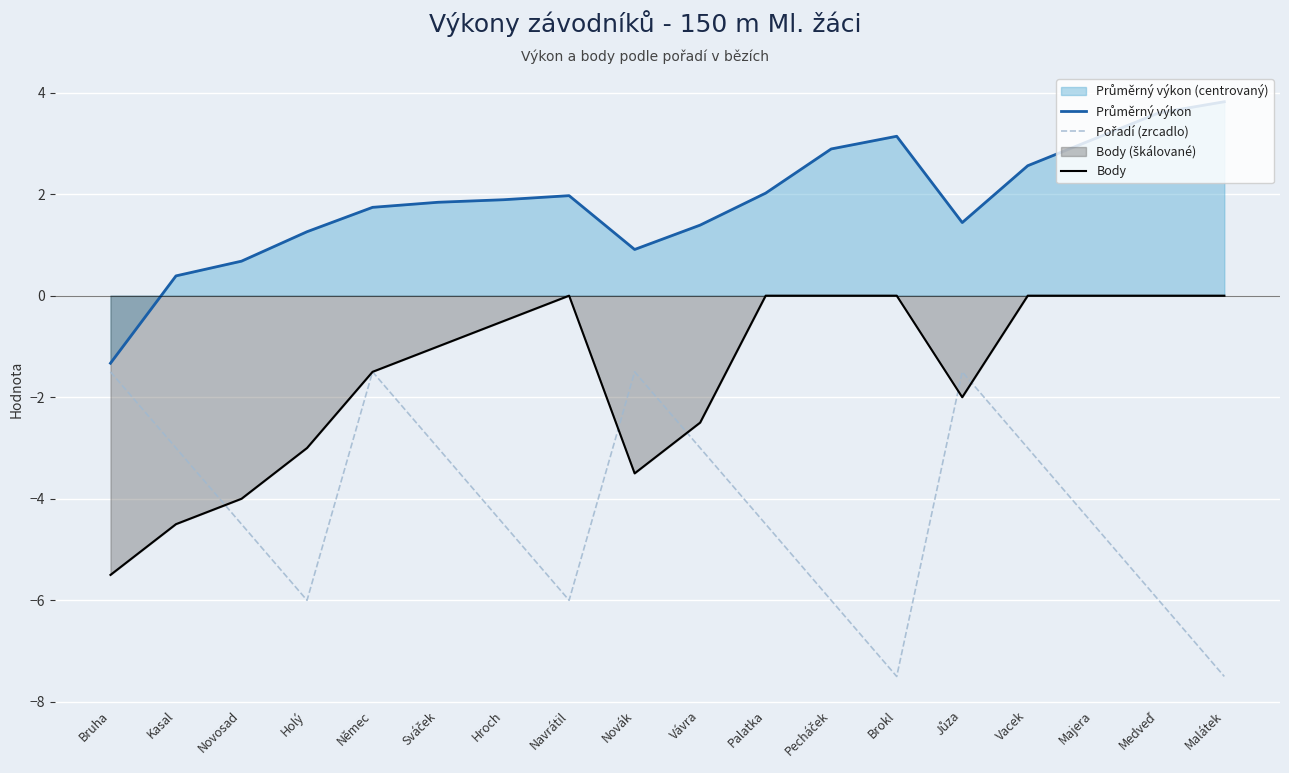

The Pořadí (zrcadlo) series shows -3.0 at Vávra. True or false?

True